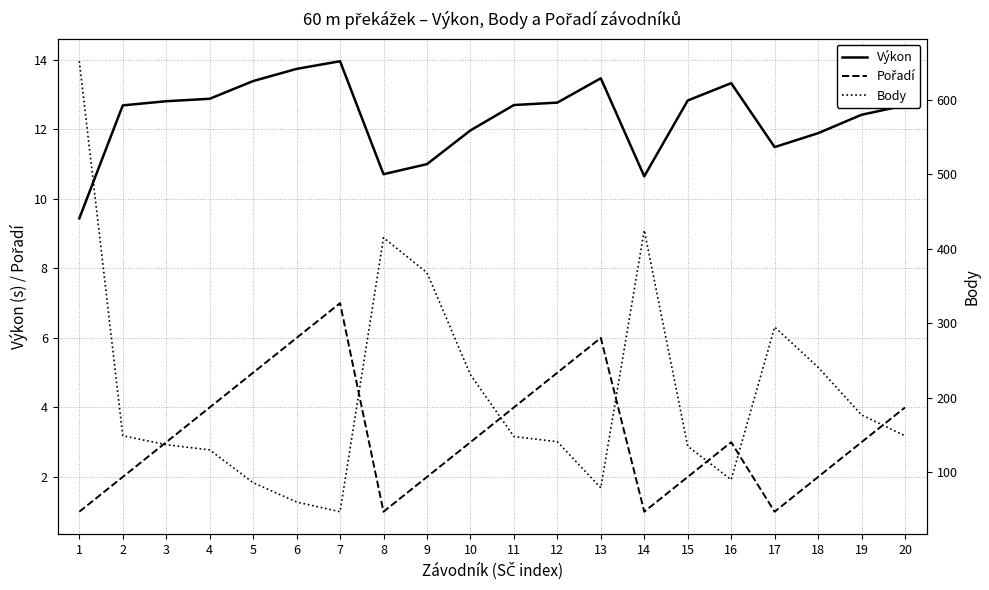

True or false: Výkon and Pořadí intersect in this chart.

False